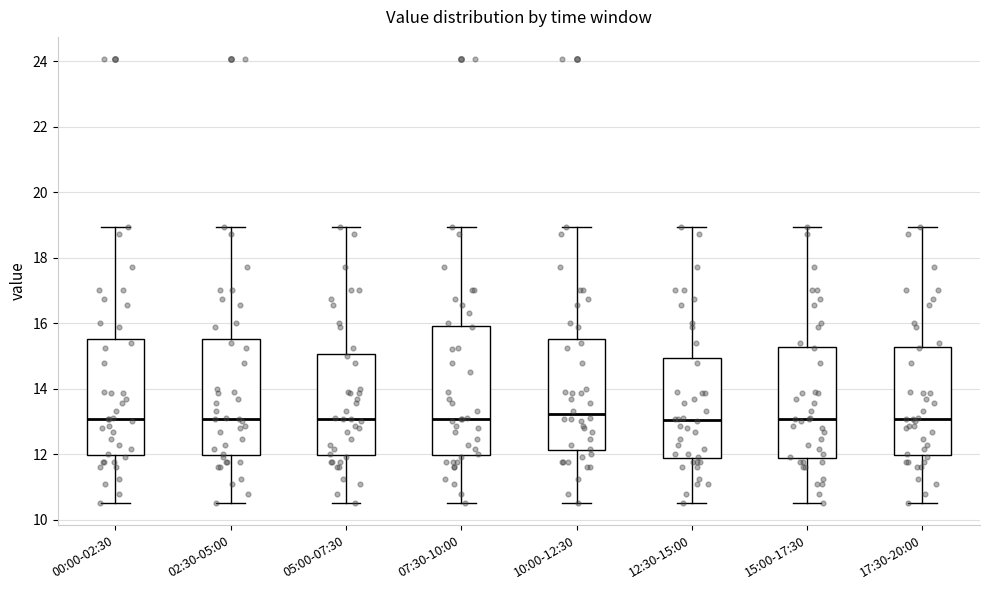

Reading left to right, read every box against the y-axis: the position of its median line, the range the box covers, and the ends of its whiskers. The values are not printed on the chart, so give them approximately, as read against the axis.

00:00-02:30: median 13.0, box 12.0 to 15.6, whiskers 10.6 to 19.0
02:30-05:00: median 13.0, box 12.0 to 15.6, whiskers 10.6 to 19.0
05:00-07:30: median 13.0, box 12.0 to 15.0, whiskers 10.6 to 19.0
07:30-10:00: median 13.0, box 12.0 to 16.0, whiskers 10.6 to 19.0
10:00-12:30: median 13.2, box 12.2 to 15.6, whiskers 10.6 to 19.0
12:30-15:00: median 13.0, box 11.8 to 15.0, whiskers 10.6 to 19.0
15:00-17:30: median 13.0, box 11.8 to 15.2, whiskers 10.6 to 19.0
17:30-20:00: median 13.0, box 12.0 to 15.2, whiskers 10.6 to 19.0